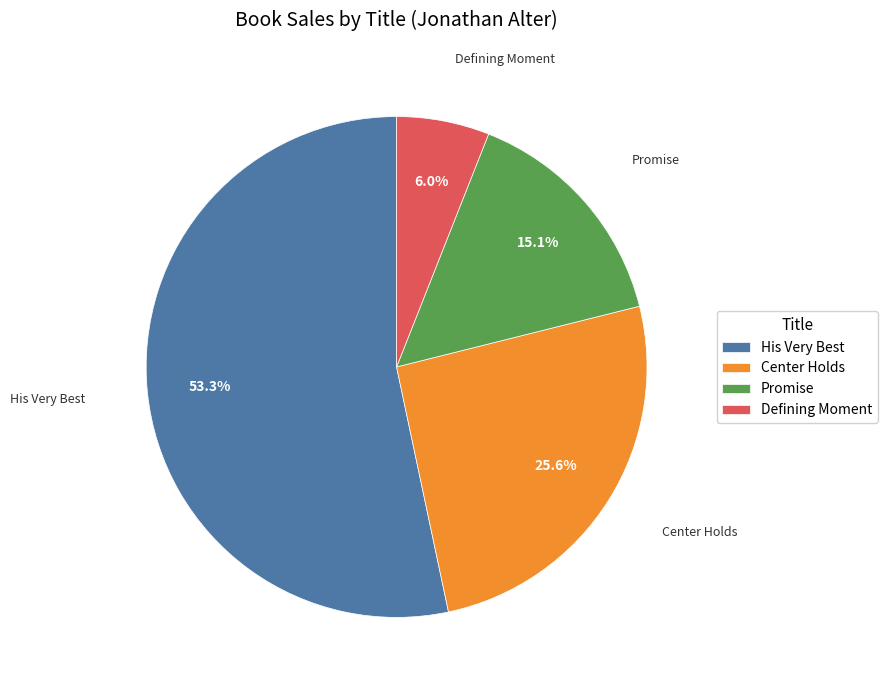

To the nearest percent, what portion does Promise represent?

15%